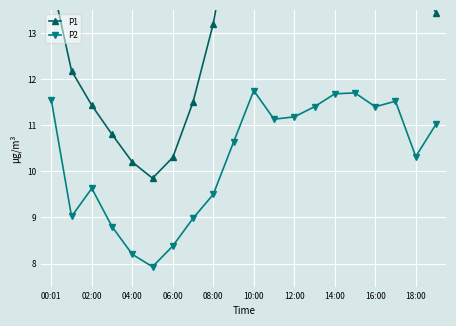

Which series has the largest total across all categories?

P1